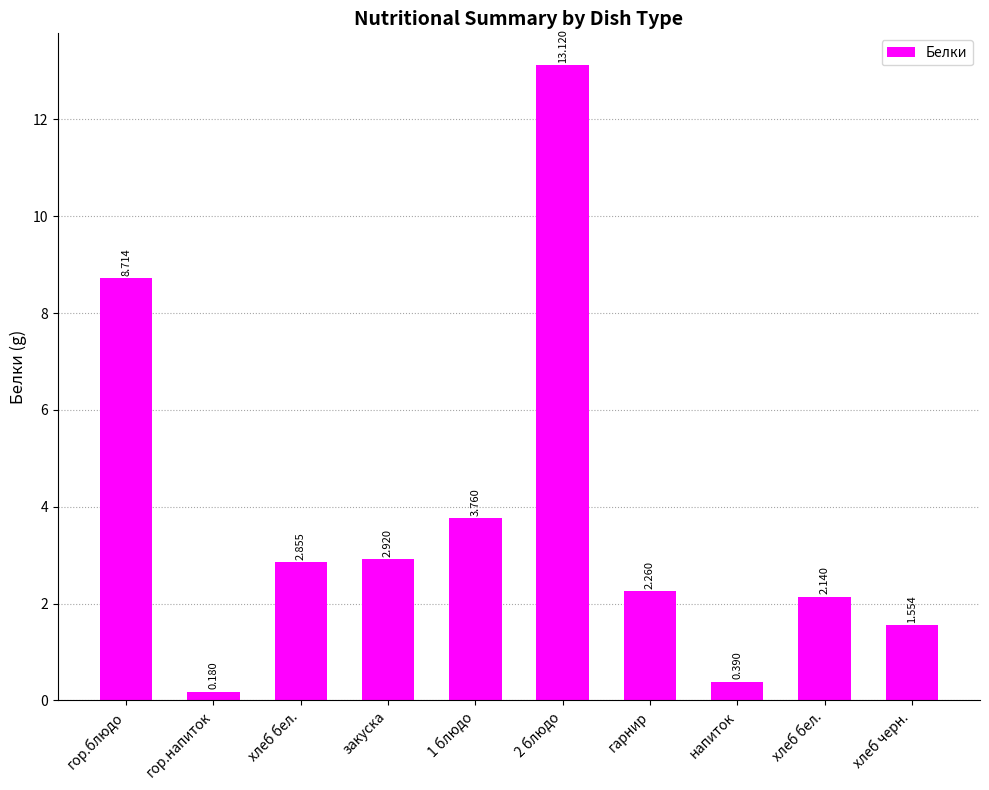

What is the sum of all values?

37.9